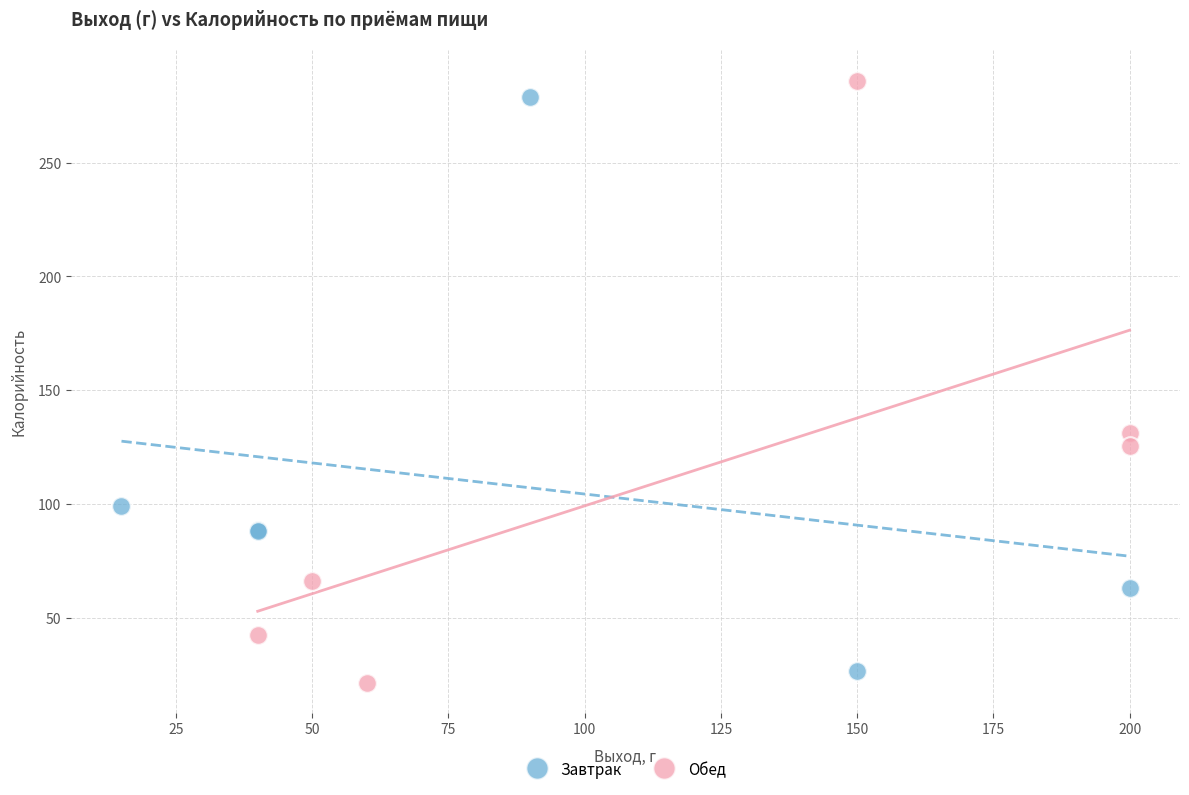

Which series has the widest spread of Y values?

Обед